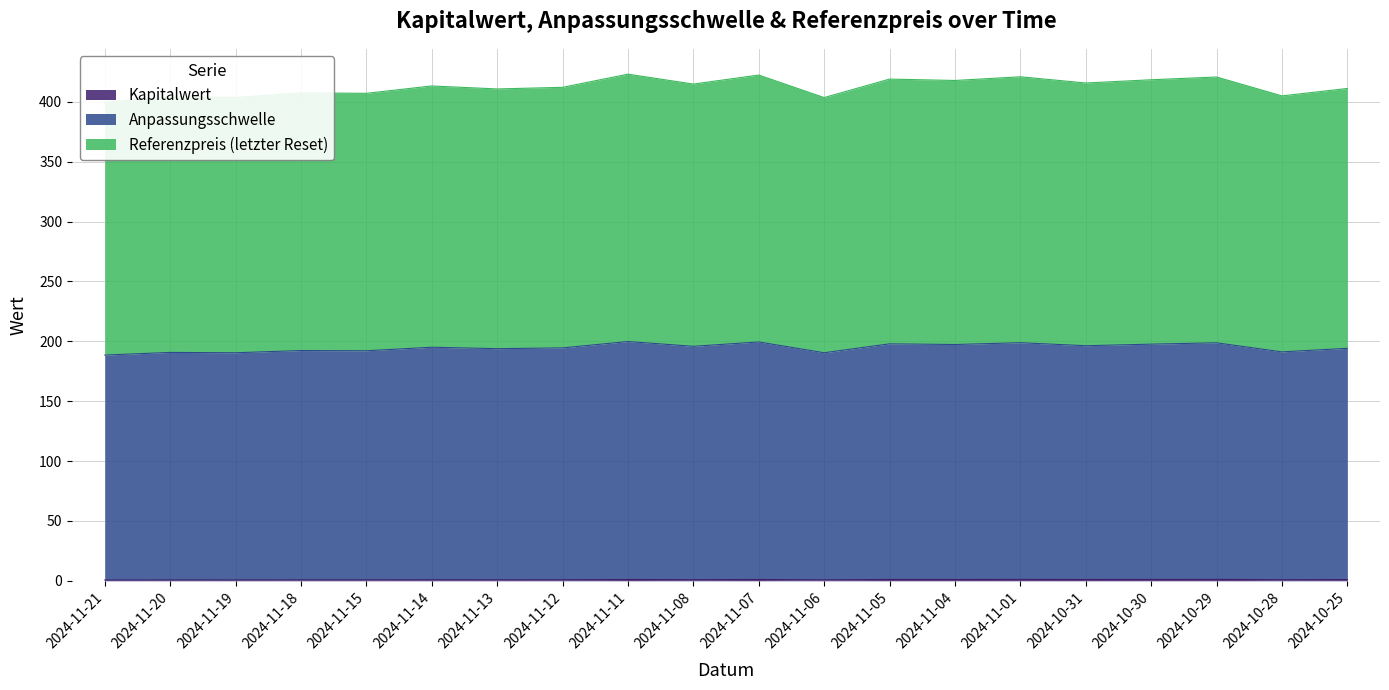

Does the chart have visible grid lines?

Yes